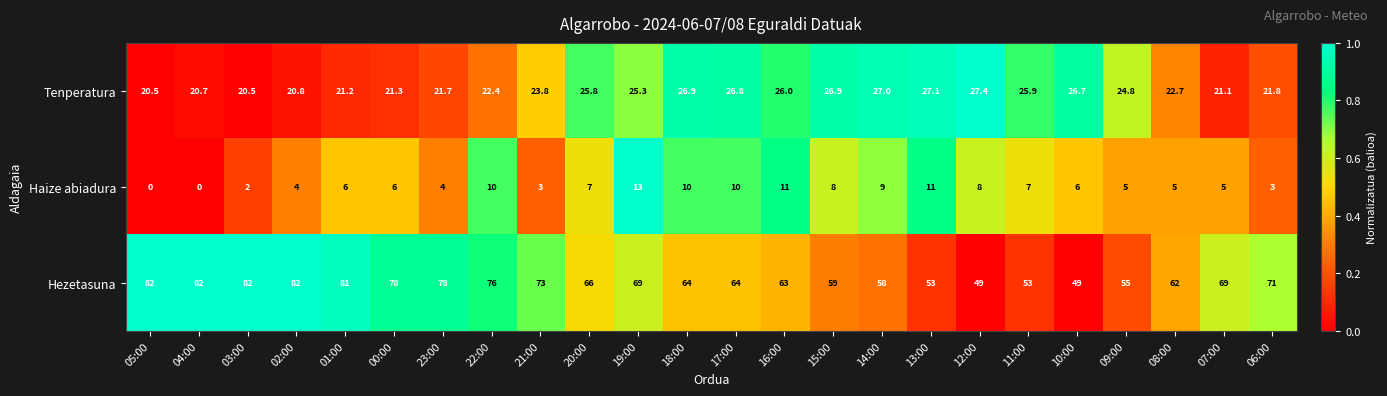

What is the highest value of the Haize abiadura series?

13.0